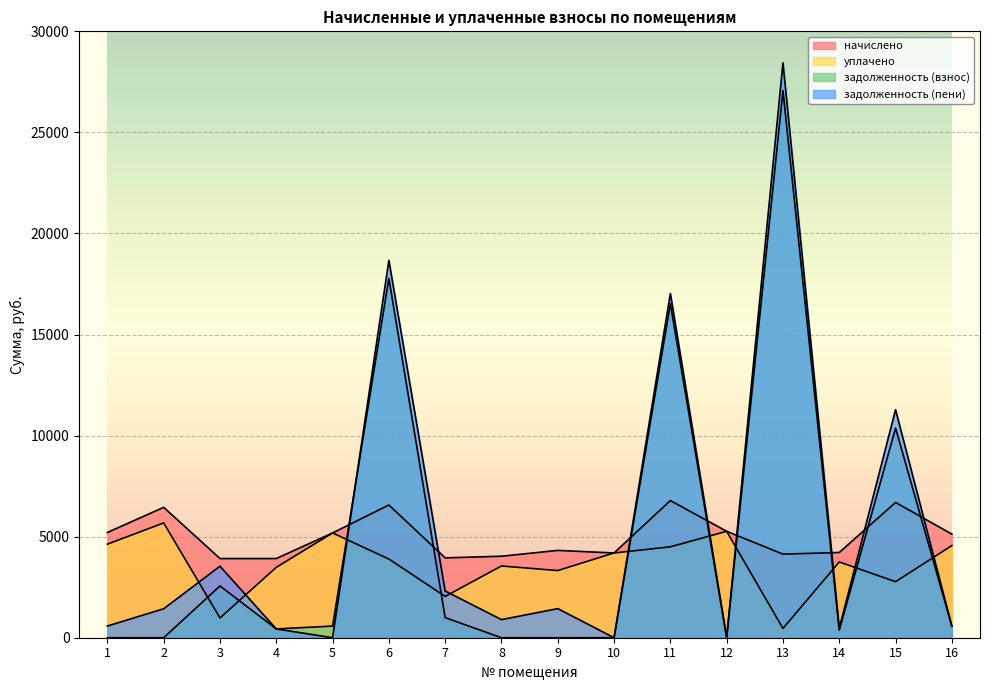

What is the maximum value for уплачено?

5678.4